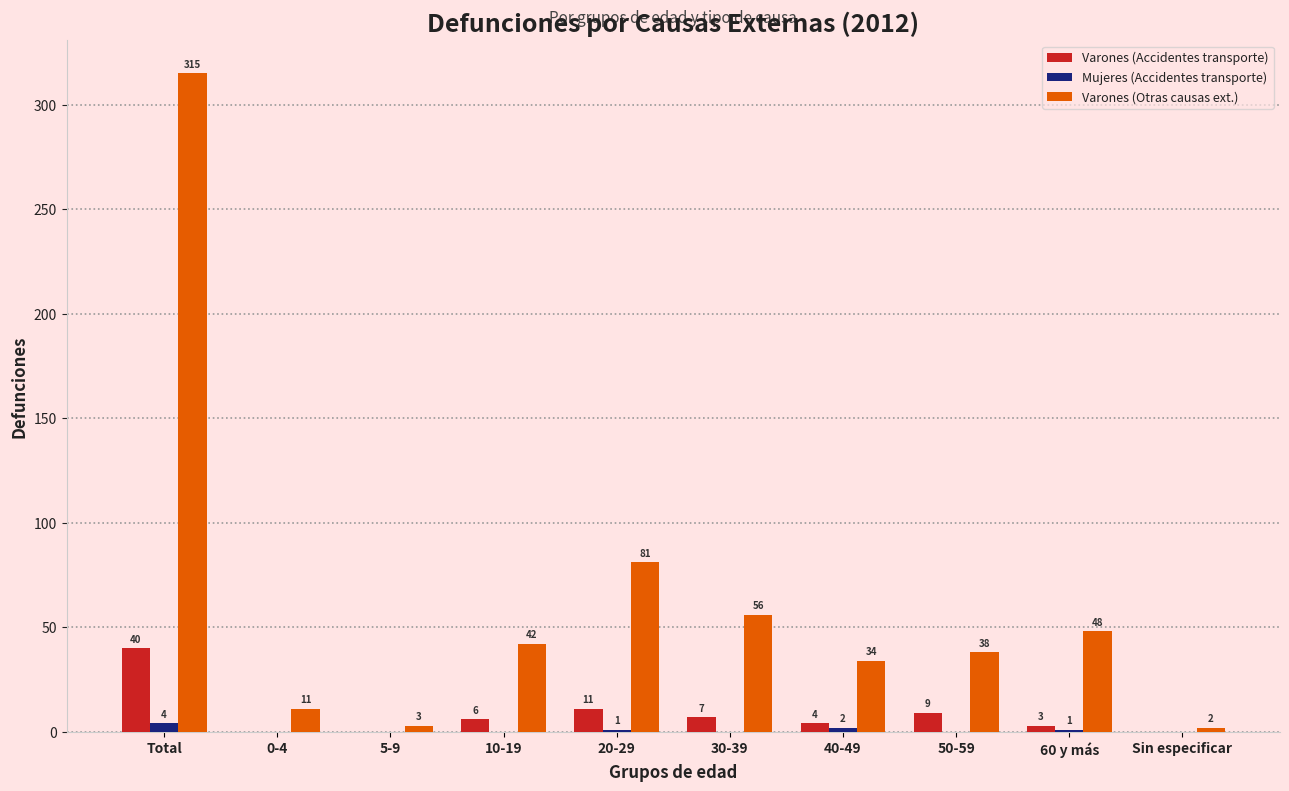

Where is Varones (Accidentes transporte) nearest to the value 20?

20-29